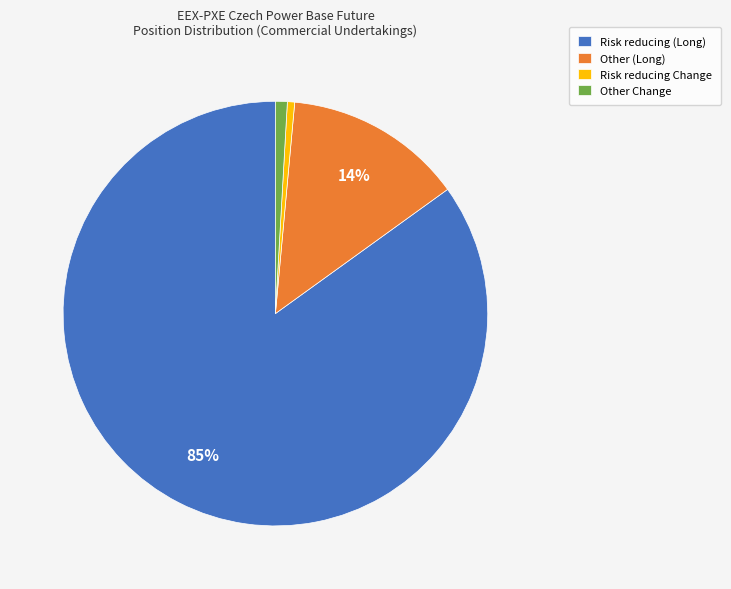

Which category has the biggest portion of the pie?

Risk reducing (Long)